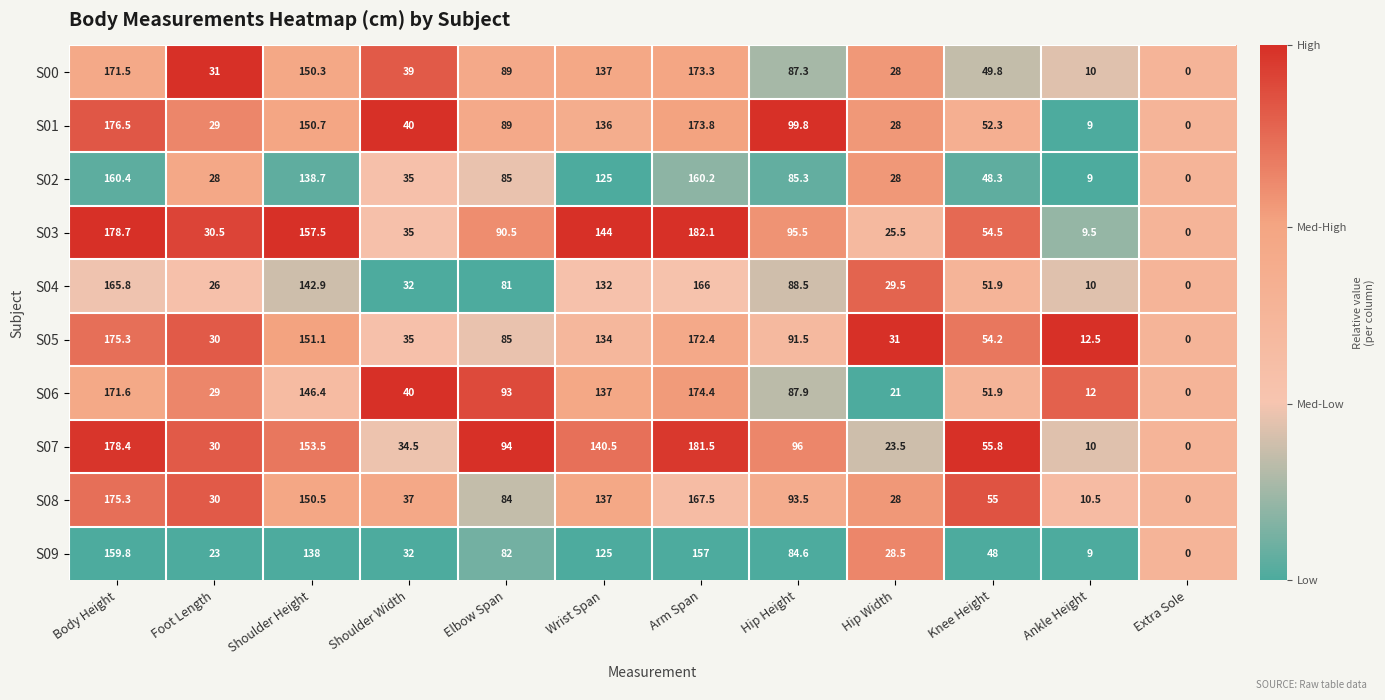

What is the difference between the maximum and second lowest values in the S07 series?

171.5